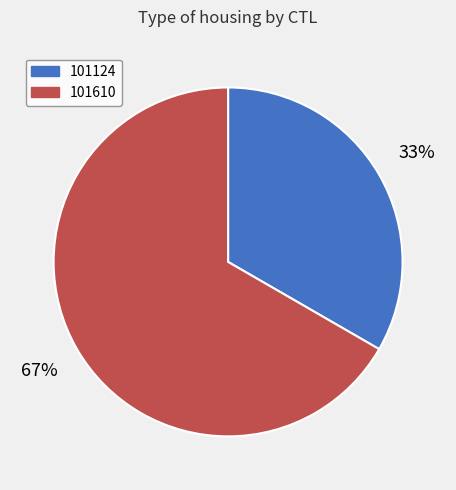

Do 101124 and 101610 together represent more than half of the pie?

Yes